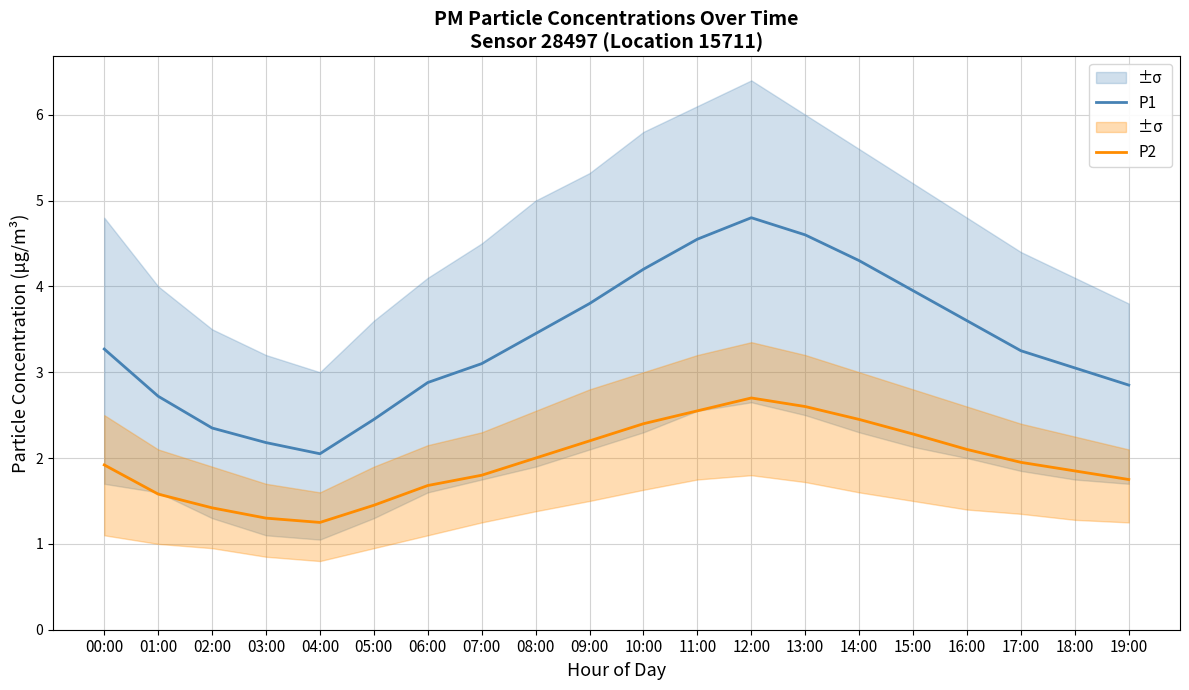

Reading left to right, what are all the values shown in this chart?

P1: 00:00=3.3	01:00=2.7	02:00=2.4	03:00=2.2	04:00=2.0	05:00=2.5	06:00=2.9	07:00=3.1	08:00=3.5	09:00=3.8	10:00=4.2	11:00=4.5	12:00=4.8	13:00=4.6	14:00=4.3	15:00=4.0	16:00=3.6	17:00=3.2	18:00=3.0	19:00=2.9
P2: 00:00=1.9	01:00=1.6	02:00=1.4	03:00=1.3	04:00=1.2	05:00=1.4	06:00=1.7	07:00=1.8	08:00=2.0	09:00=2.2	10:00=2.4	11:00=2.5	12:00=2.7	13:00=2.6	14:00=2.5	15:00=2.3	16:00=2.1	17:00=1.9	18:00=1.9	19:00=1.8